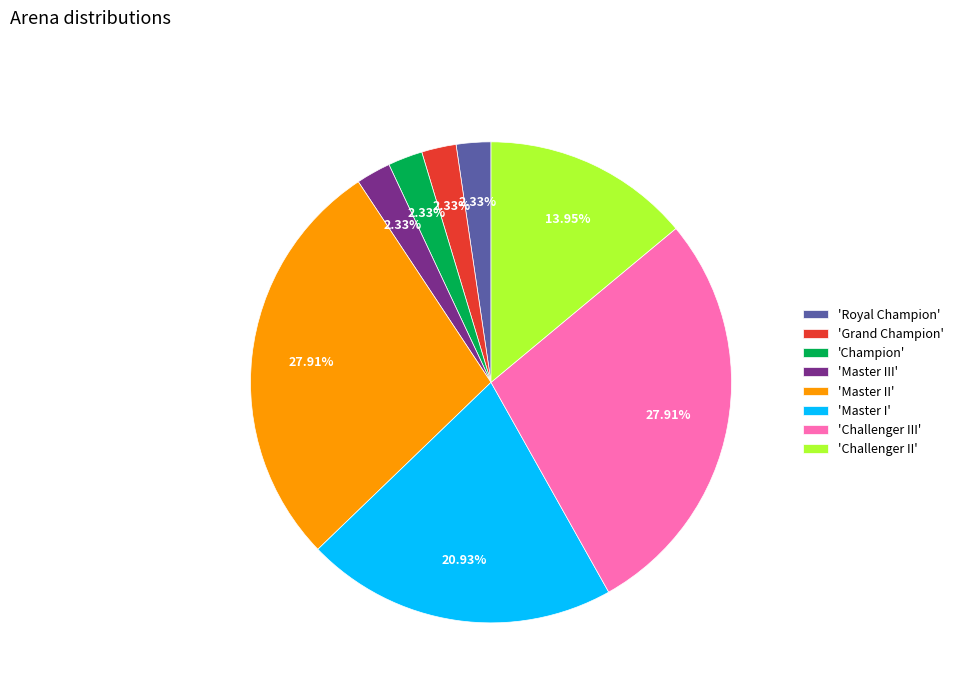

Does 'Champion' represent more than half of the total?

No